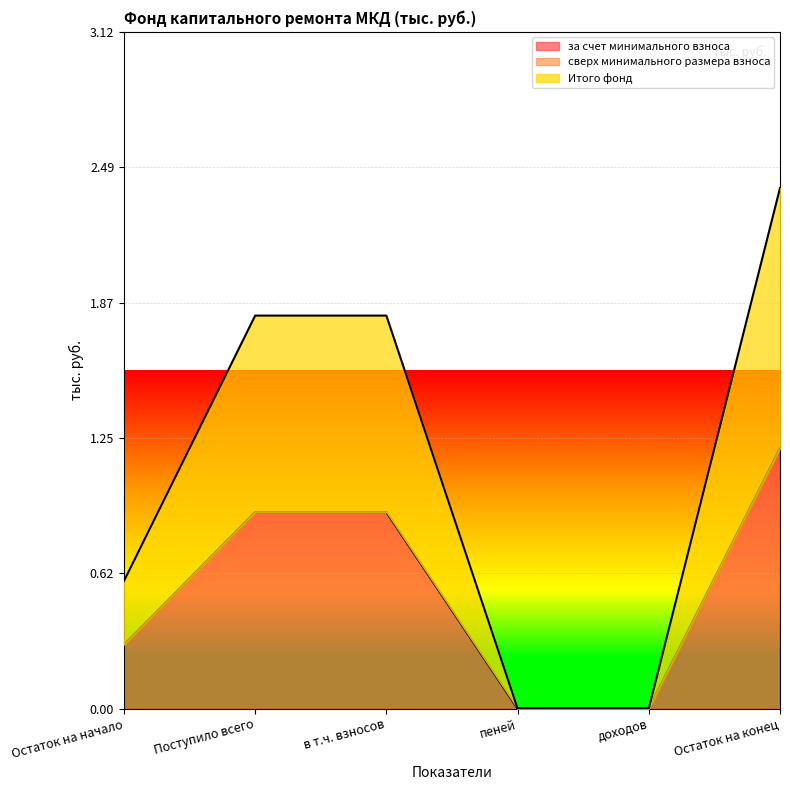

What is the value of the Итого фонд point at the 6th from the left?

1.2